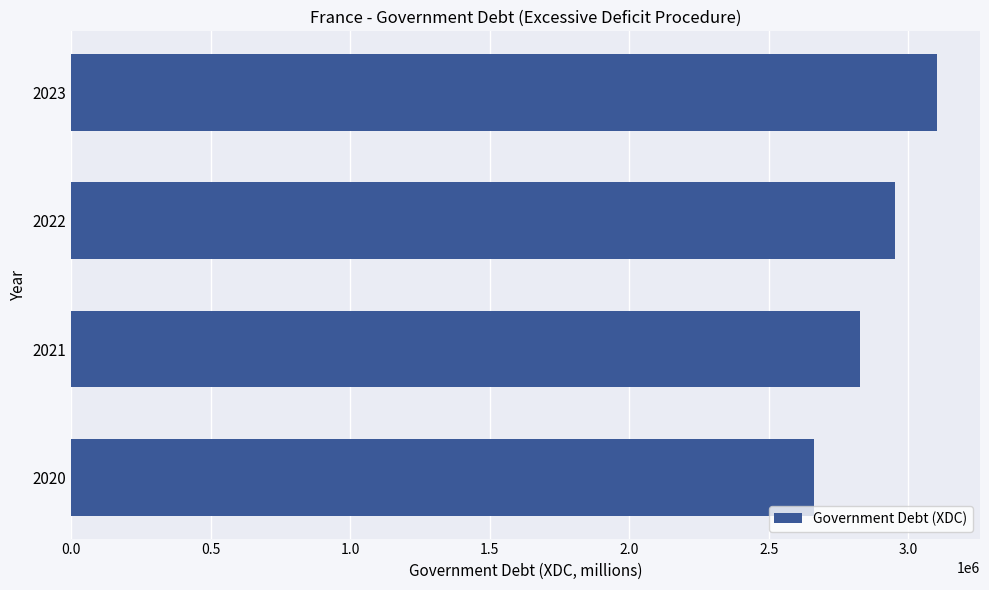

Does the chart contain any negative values?

No